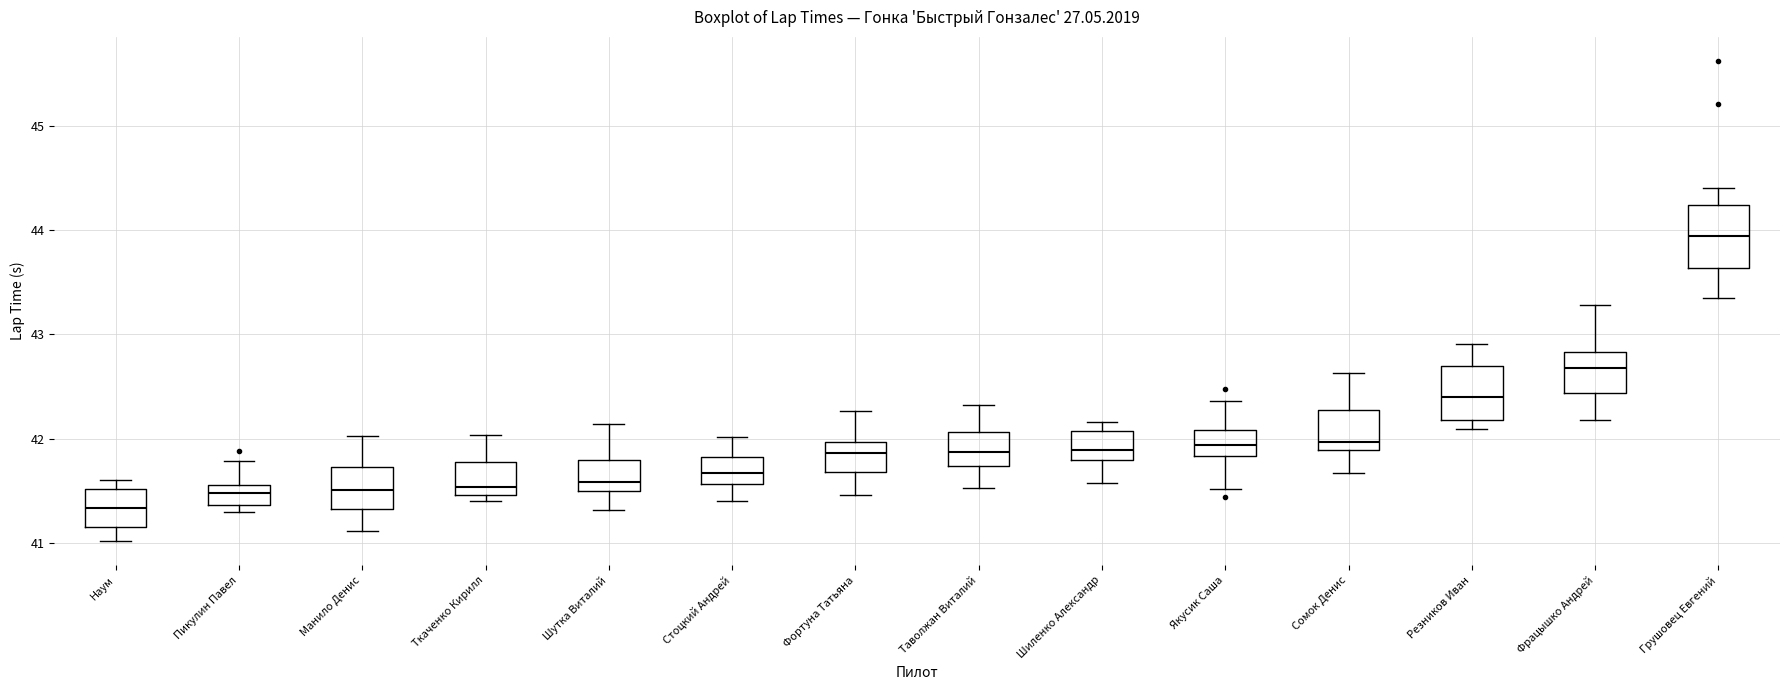

Where is the upper edge of the box for Наум on the y-axis? The values are not printed on the chart, so give them approximately, as read against the axis.

41.5